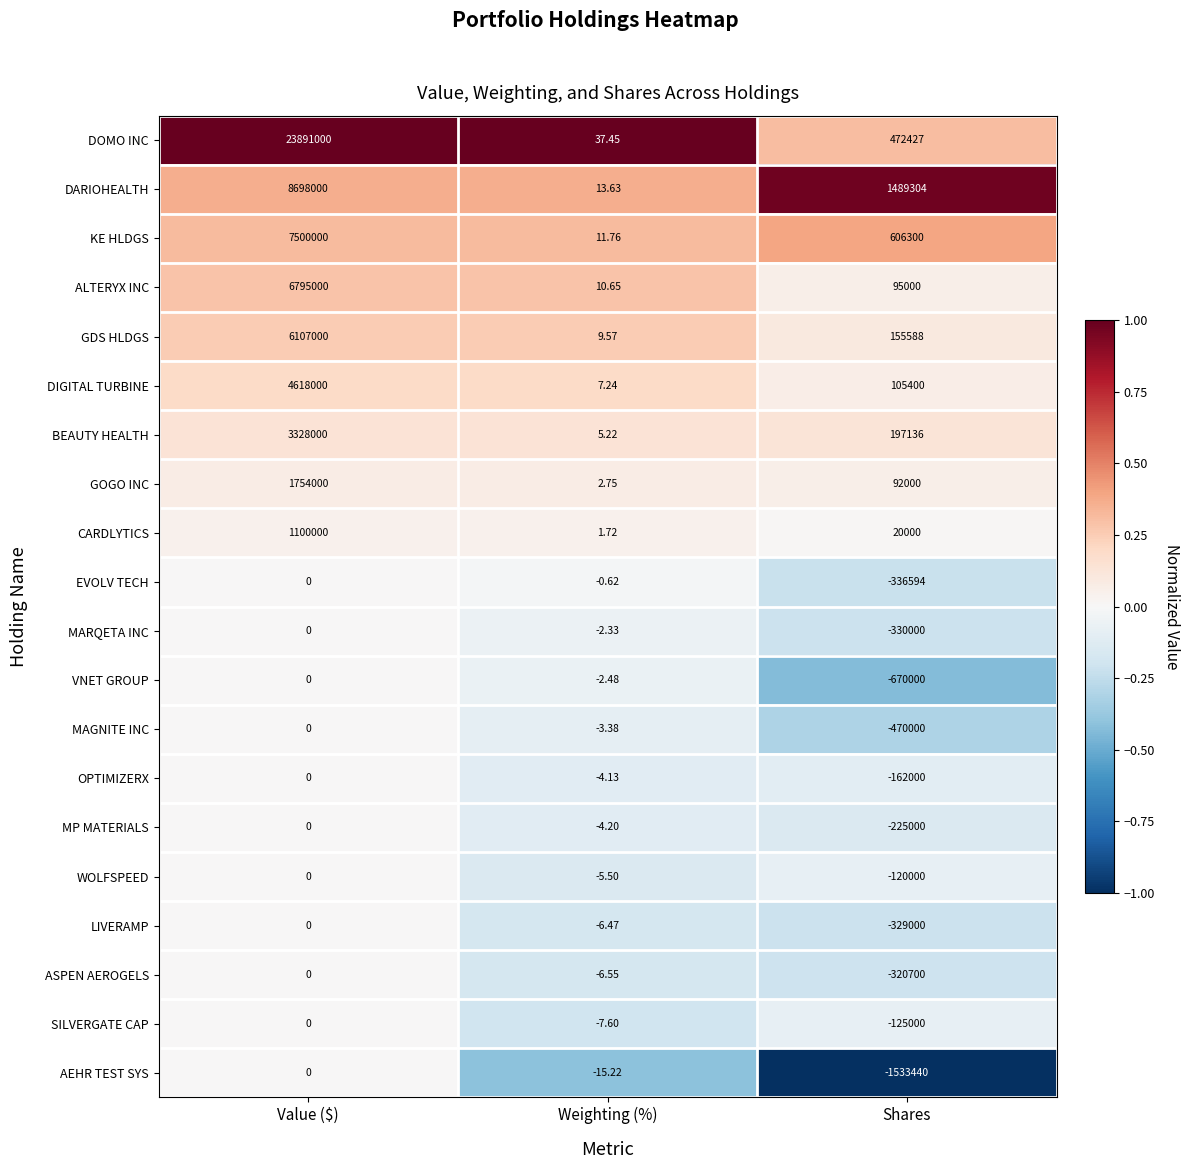

Which category has the highest value in the DOMO INC series?

Value ($)